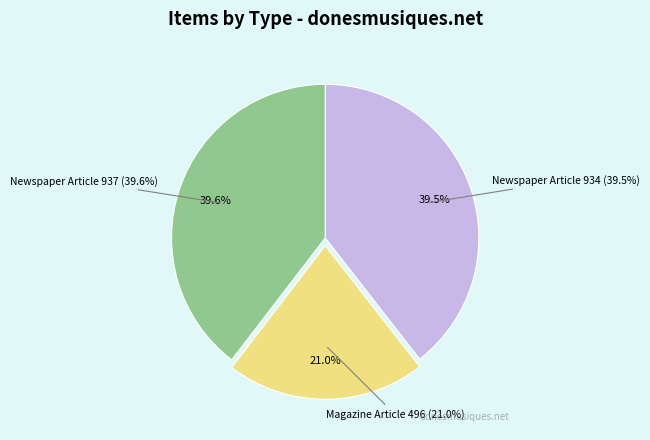

What is the smallest slice in the pie chart?

Magazine Article (496)